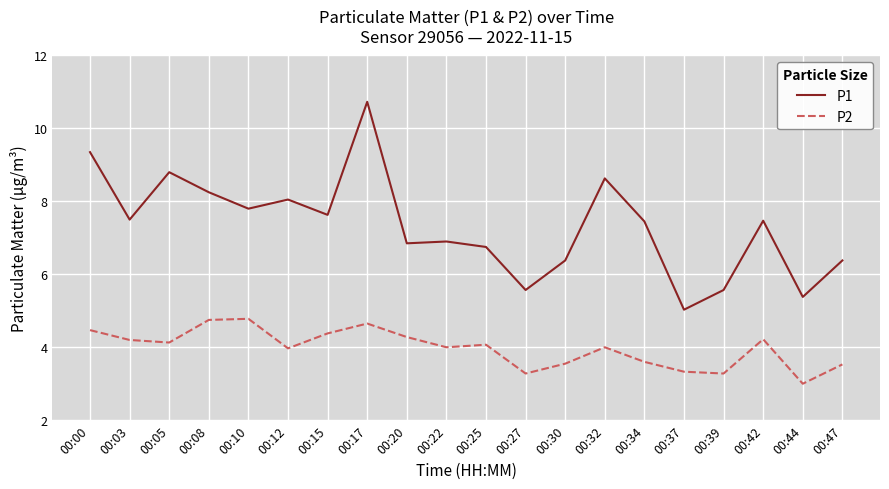

True or false: P2 and P1 cross at least once.

False